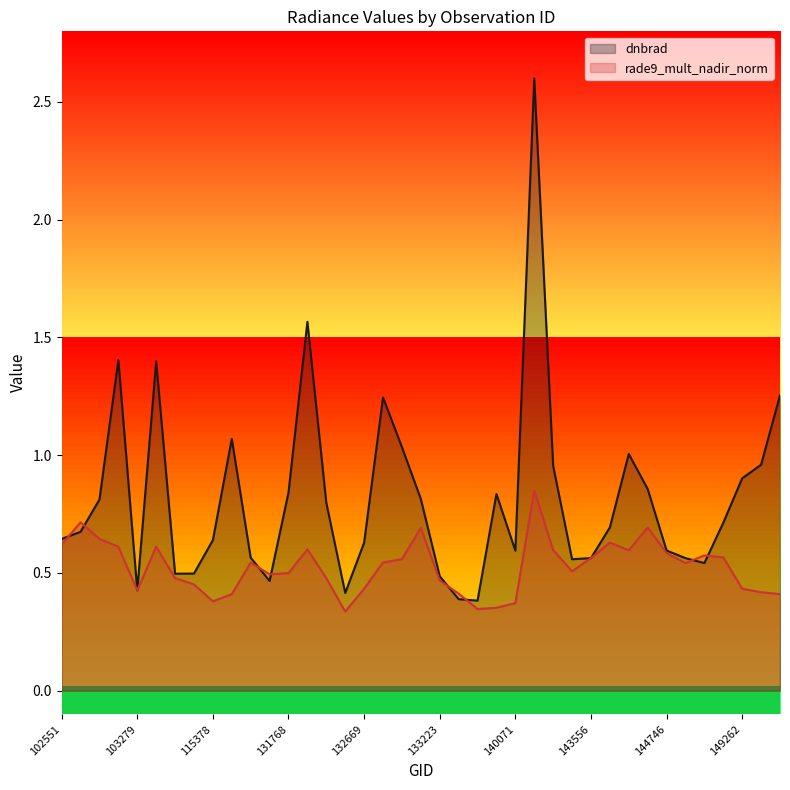

What is the maximum value for dnbrad?

2.6